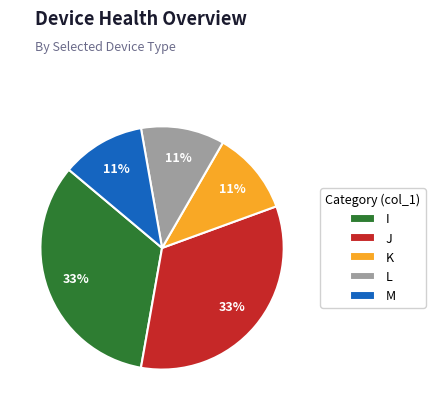

The J slice represents 24% of the pie. True or false?

False